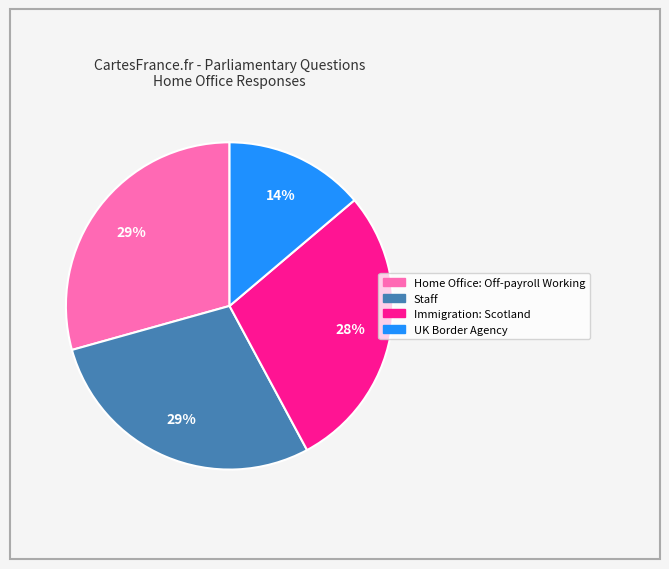

To the nearest percent, what percentage of the pie is UK Border Agency?

14%